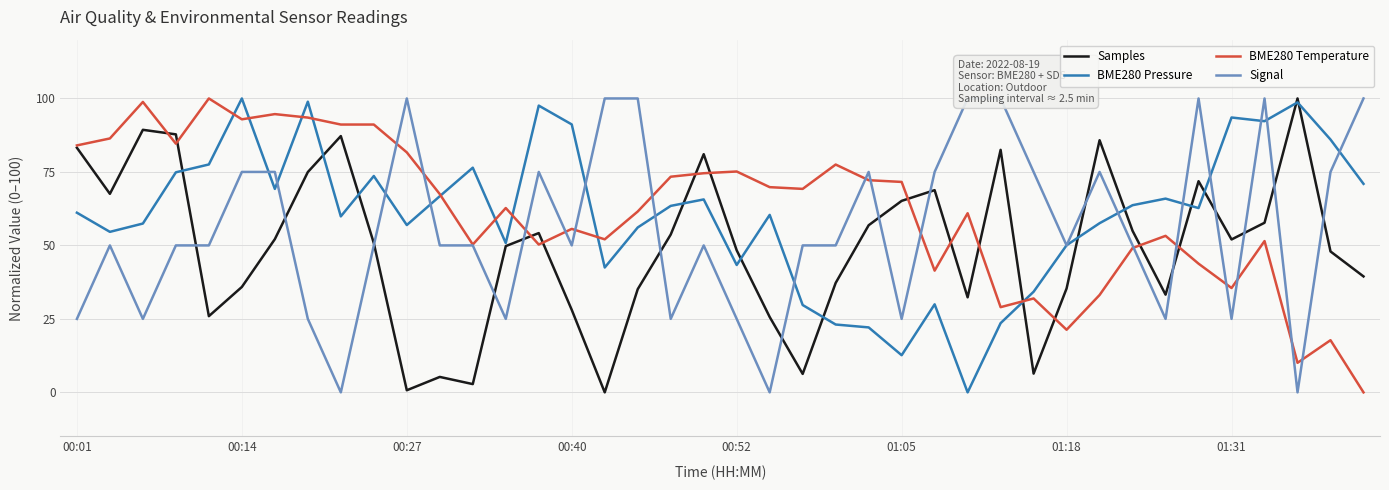

True or false: BME280 Pressure has more than 0 interior local peaks.

True